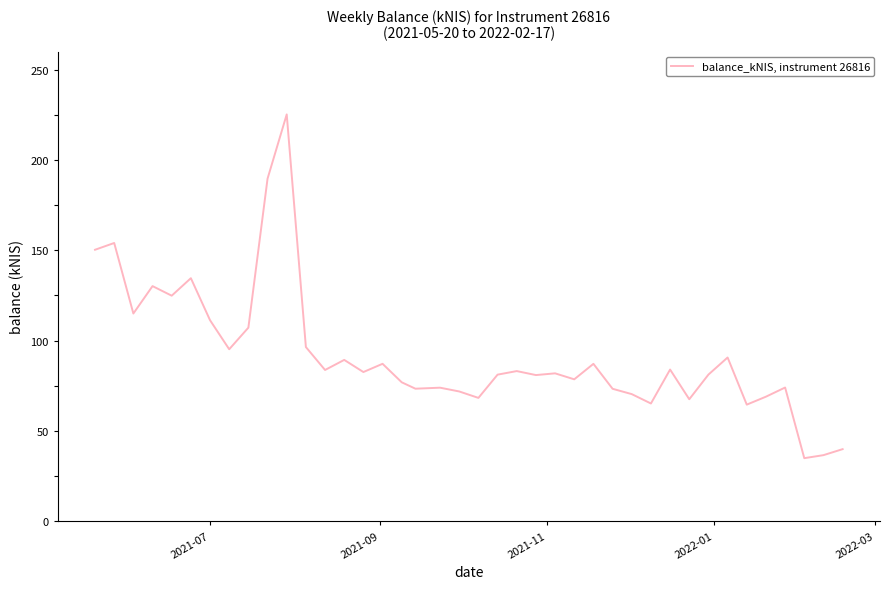

What is the smallest value displayed?

34.9